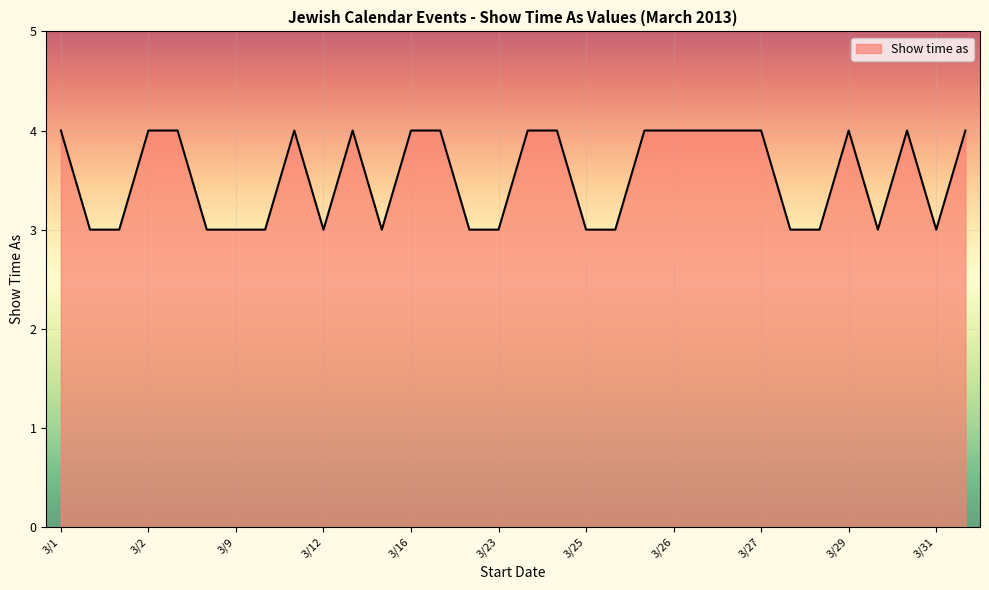

How many values are between 3 and 4?

32